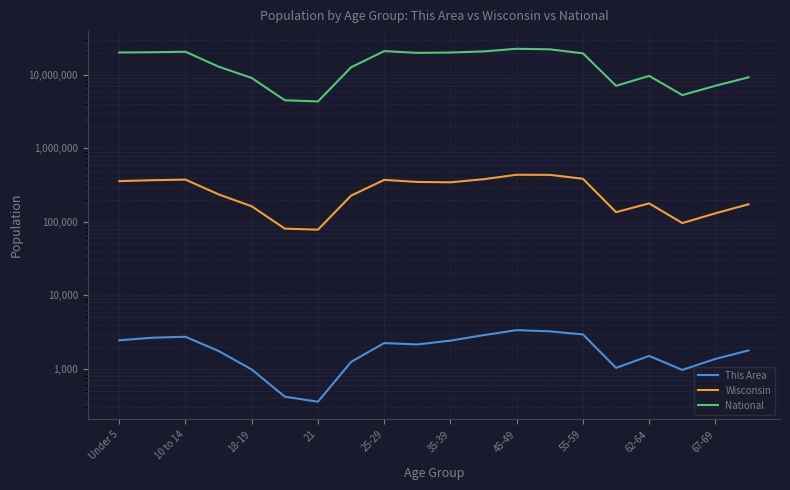

At which label does National first exceed 19664805?

Under 5